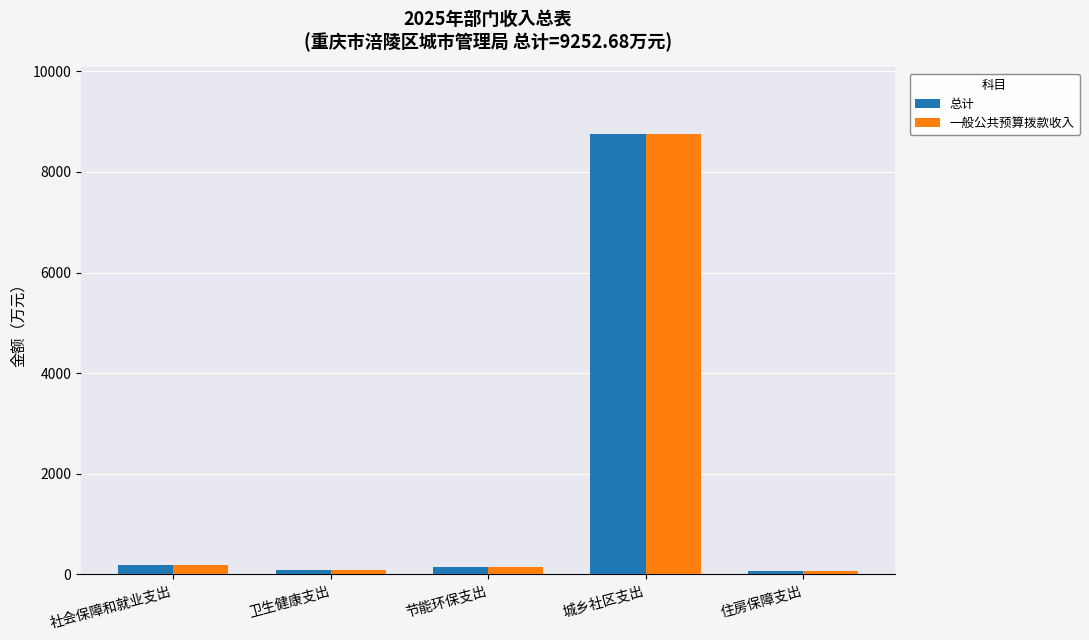

What value does the 一般公共预算拨款收入 series have at 社会保障和就业支出?

191.0